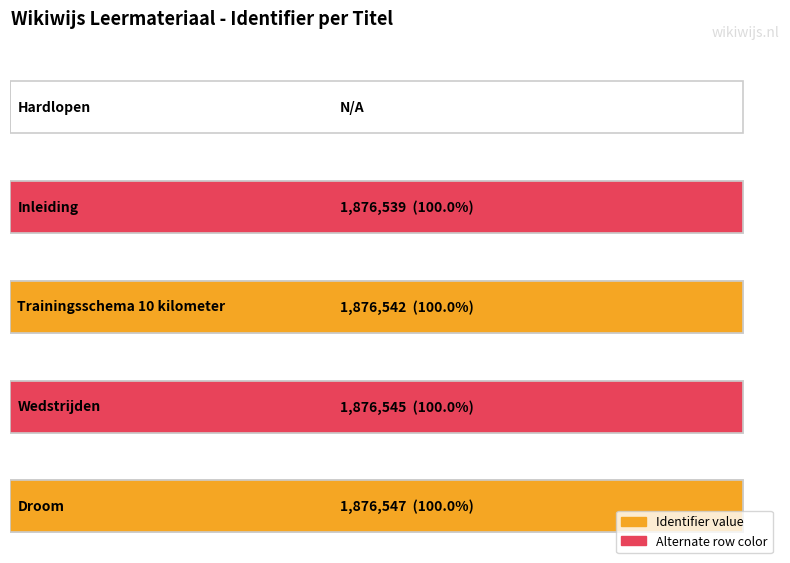

Count the number of values greater than 1876542.

2